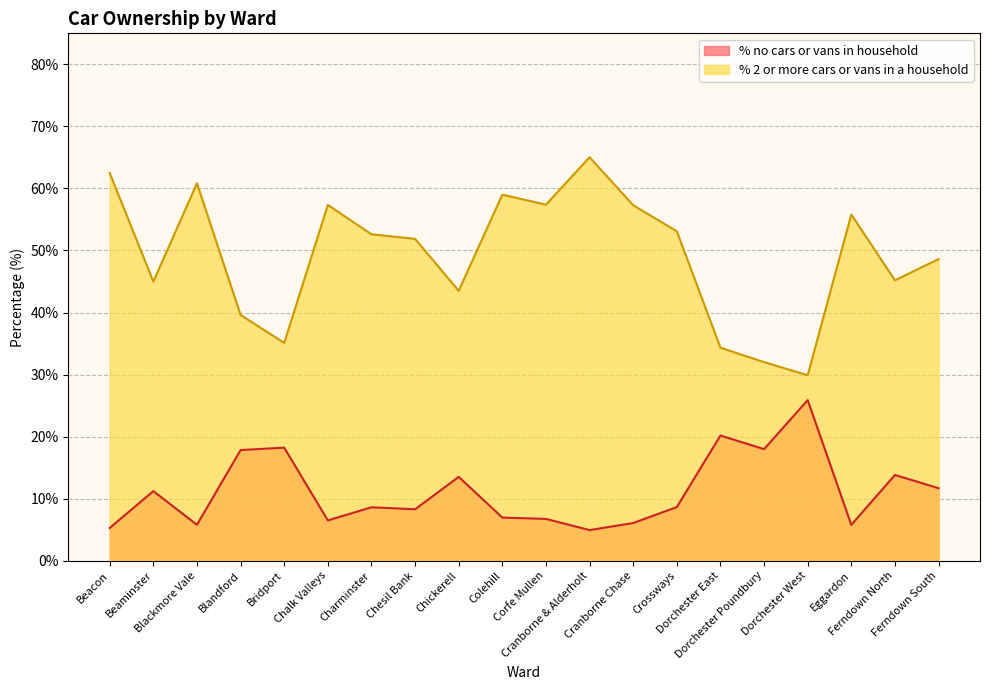

List the series in order of their peak value, lowest first.

% no cars or vans in household, % 2 or more cars or vans in a household